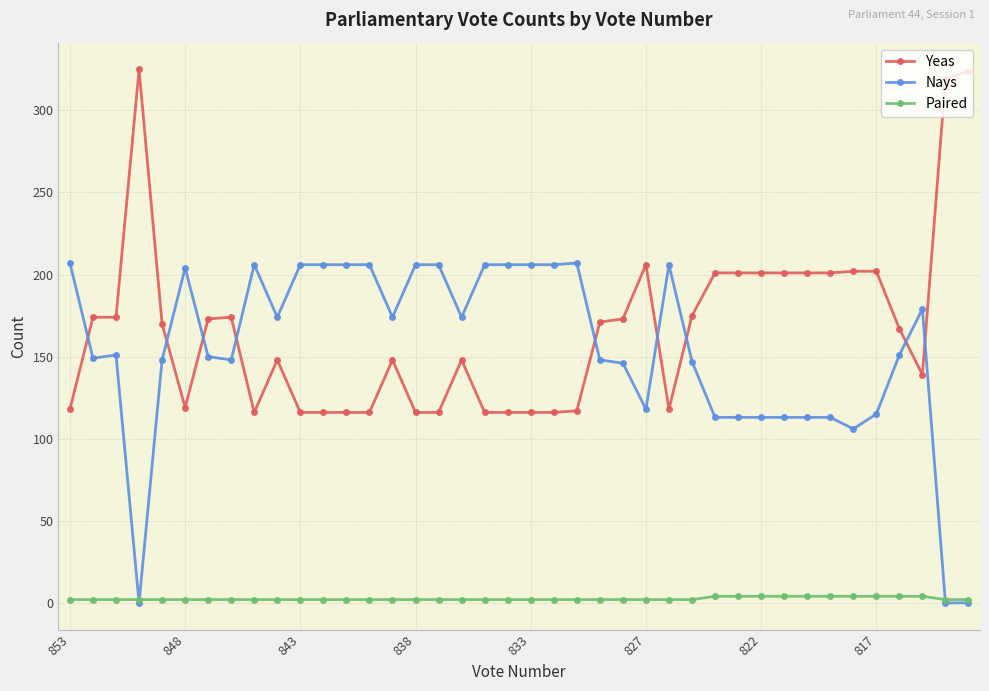

At how many categories does at least one series exceed 255?

3